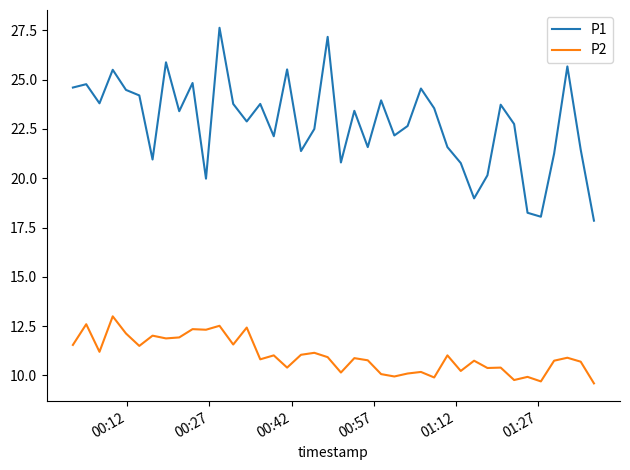

True or false: P2 and P1 intersect in this chart.

False